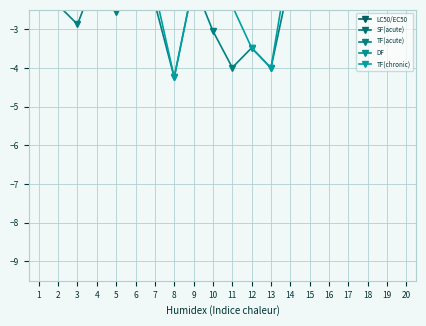

Reading right to left, extract all data points from this chart.

LC50/EC50: 20=0.7	19=0.9	18=1.6	17=0.9	16=2.0	15=1.7	14=1.3	13=-0.3	12=0.5	11=-0.3	10=1.0	9=1.2	8=-0.2	7=0.7	6=1.4	5=0.4	4=2.1	3=0.8	2=0.6	1=0.6
SF(acute): 20=3.0	19=3.0	18=3.0	17=3.0	16=4.0	15=4.0	14=3.0	13=3.7	12=4.0	11=3.7	10=4.0	9=3.0	8=4.0	7=3.0	6=3.0	5=3.0	4=3.7	3=3.7	2=3.0	1=3.0
TF(acute): 20=-2.3	19=-2.1	18=-1.4	17=-2.1	16=-2.0	15=-2.3	14=-1.7	13=-4.0	12=-3.5	11=-4.0	10=-3.0	9=-1.8	8=-4.2	7=-2.3	6=-1.6	5=-2.6	4=-1.6	3=-2.9	2=-2.4	1=-2.4
DF: 20=-1.3	19=-1.3	18=-1.3	17=-1.3	16=-1.3	15=-1.3	14=-1.3	13=-1.3	12=-1.3	11=-1.3	10=-1.3	9=-0.3	8=-1.3	7=-1.3	6=-1.3	5=-1.3	4=-1.3	3=-1.3	2=-1.3	1=-1.3
TF(chronic): 20=-2.3	19=-2.1	18=-1.4	17=-1.3	16=-2.0	15=-2.3	14=-1.0	13=-4.0	12=-3.5	11=-2.4	10=-2.3	9=-1.8	8=-4.2	7=-2.0	6=-1.5	5=-1.7	4=-1.6	3=-1.4	2=-1.5	1=-1.2